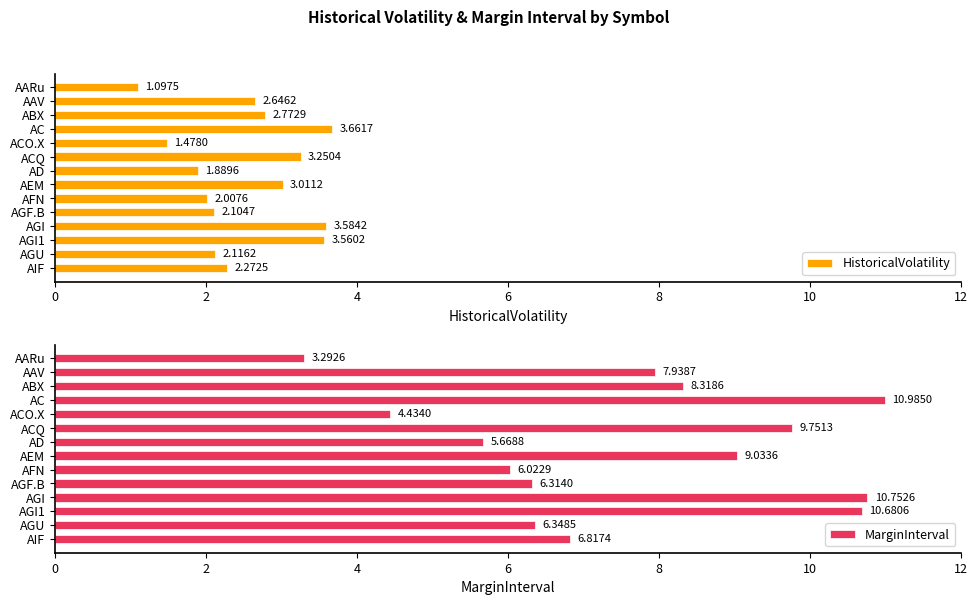

List the series in order of their peak value, highest first.

MarginInterval, HistoricalVolatility